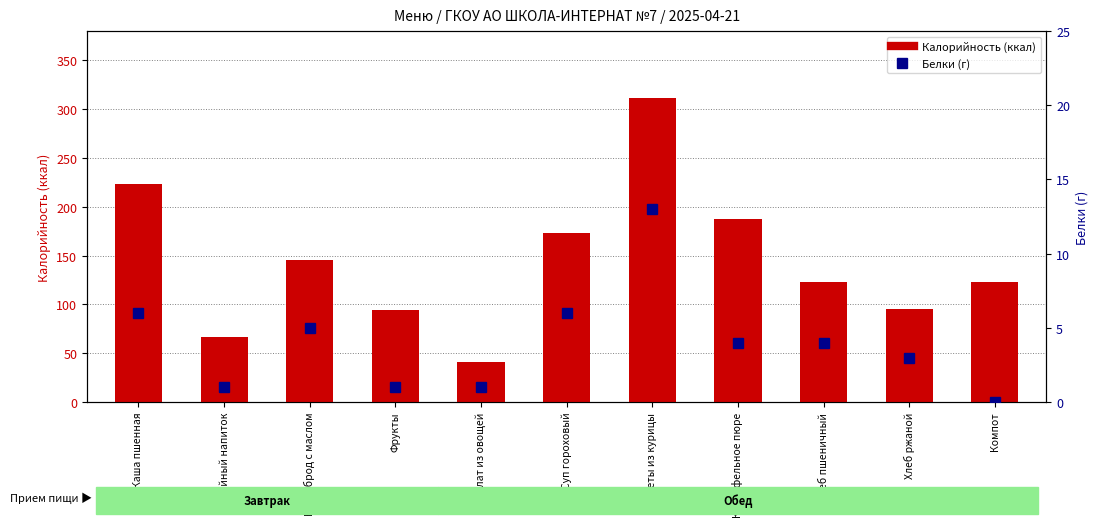

At which label does Калорийность (ккал) reach its minimum?

Салат из овощей